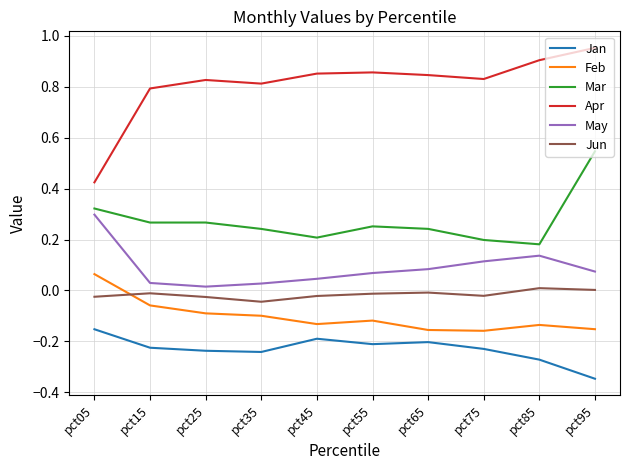

At which label does Apr reach its minimum?

pct05